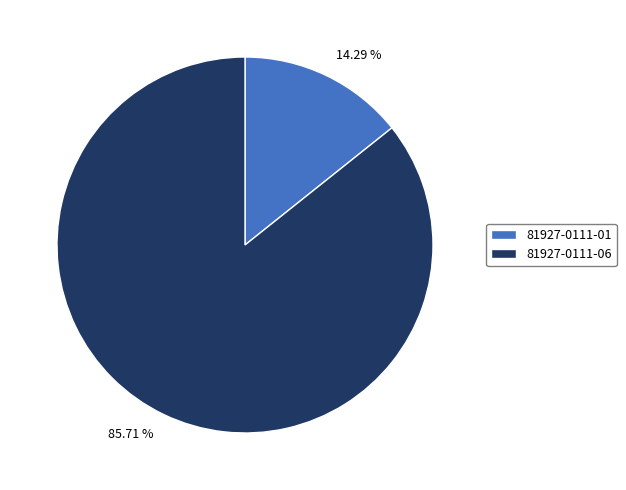

True or false: 81927-0111-01 accounts for 21% of the total.

False